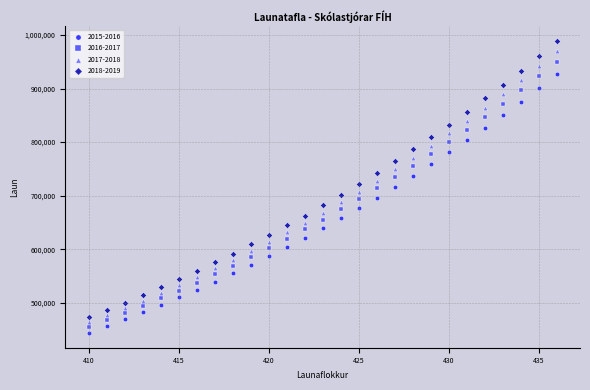

Which series has the largest Y range (max minus min)?

2018-2019